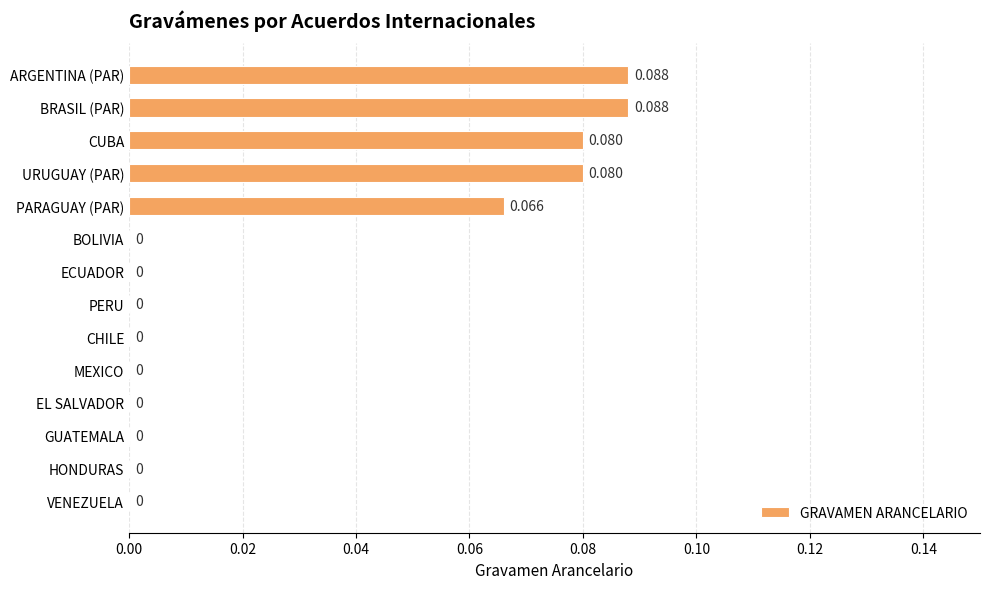

Count the values in the range 0 to 1.

14